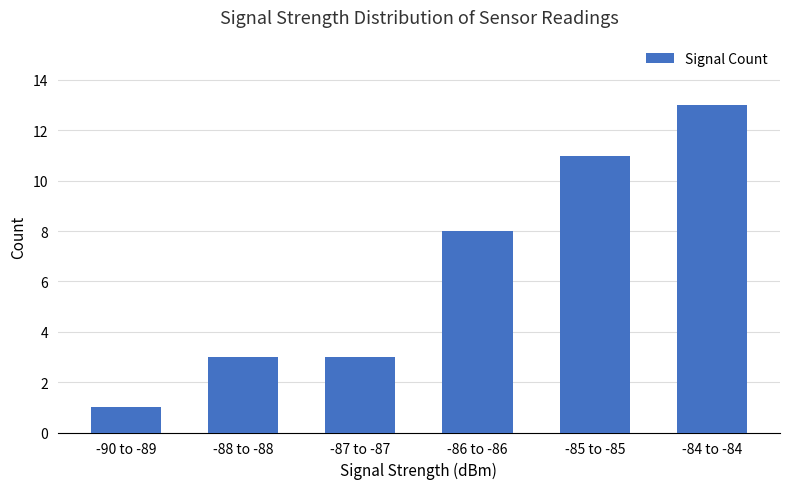

What is the label of the 6th bar from the right?

-90 to -89